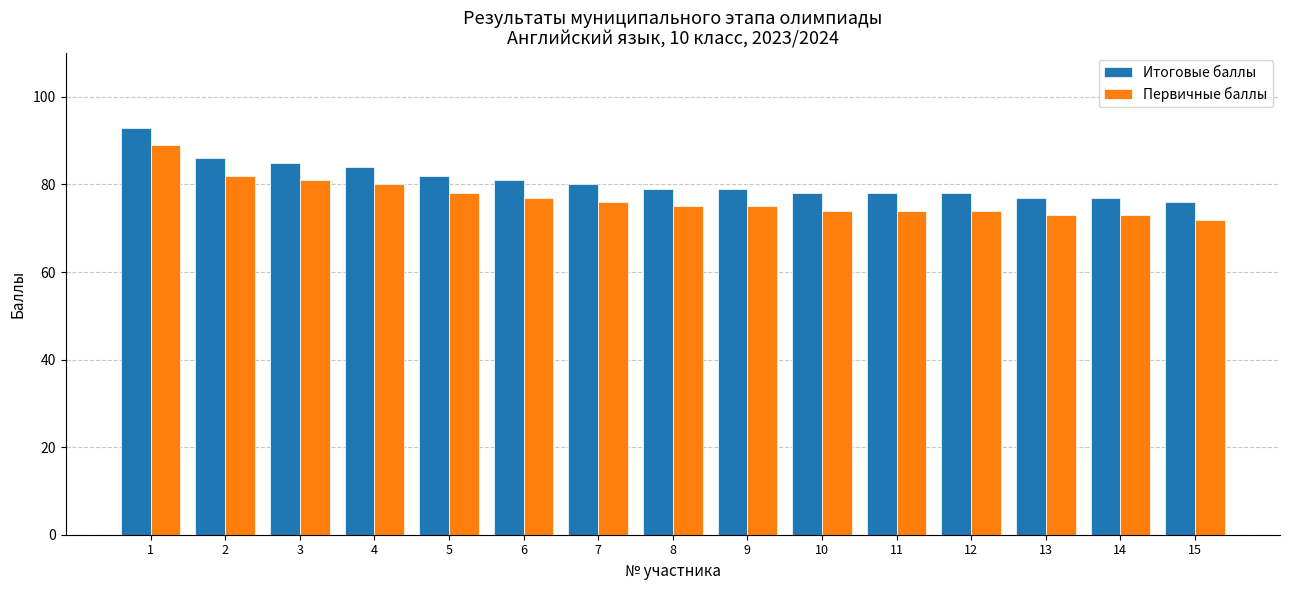

Is the value of Итоговые баллы at 11 greater than the value of Первичные баллы at 10?

Yes